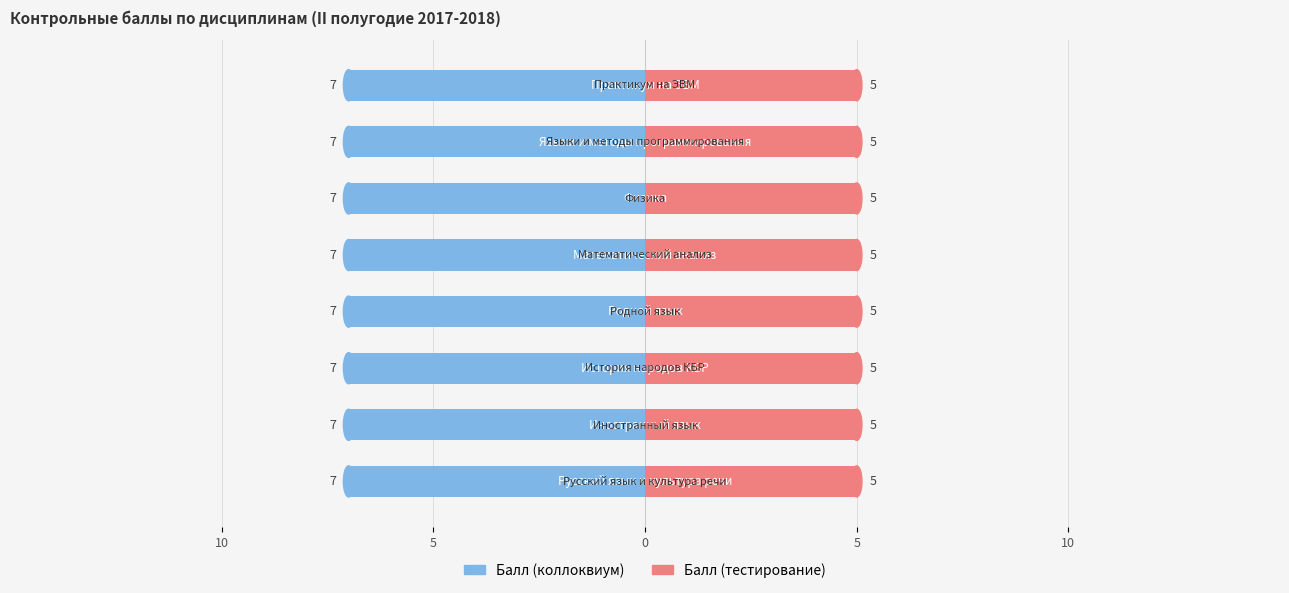

Reading left to right, list all the values displayed in this chart.

Балл (коллоквиум): 7	7	7	7	7	7	7	7
Балл (тестирование): 5	5	5	5	5	5	5	5